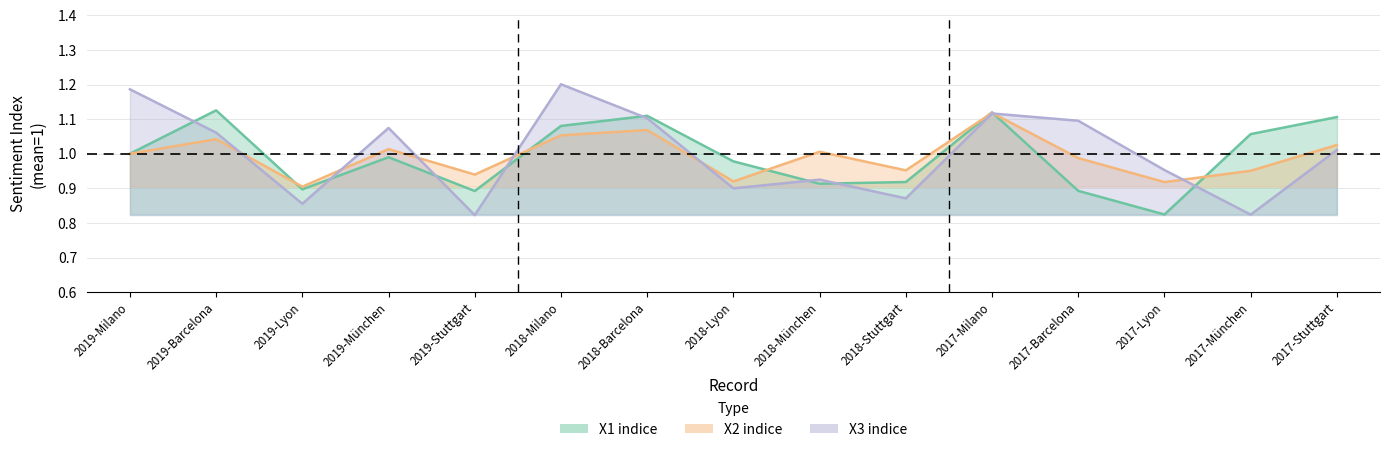

In X2 indice, how many points are higher than both neighbors (excluding endpoints)?

5